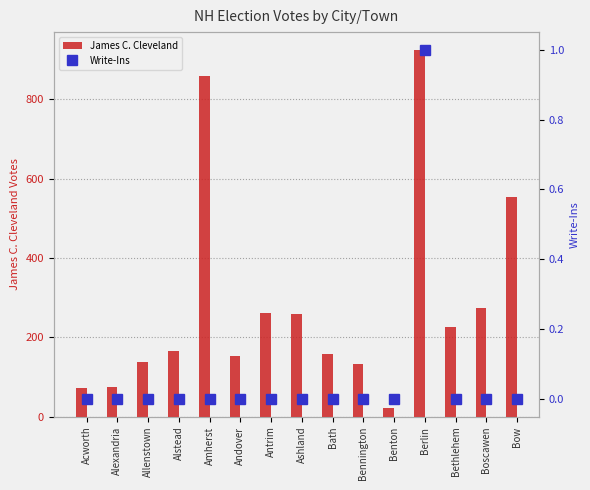

True or false: Write-Ins has a value of 1 at Boscawen.

False